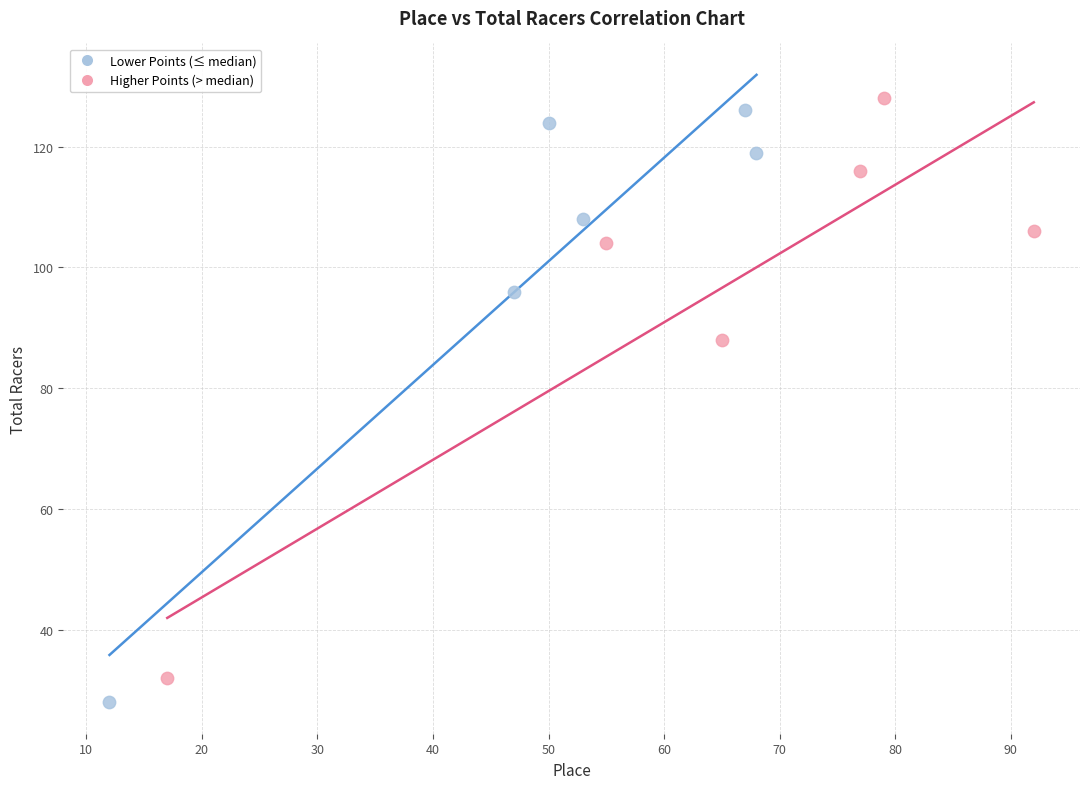

Which series has the largest Y range (max minus min)?

Lower Points (≤ median)